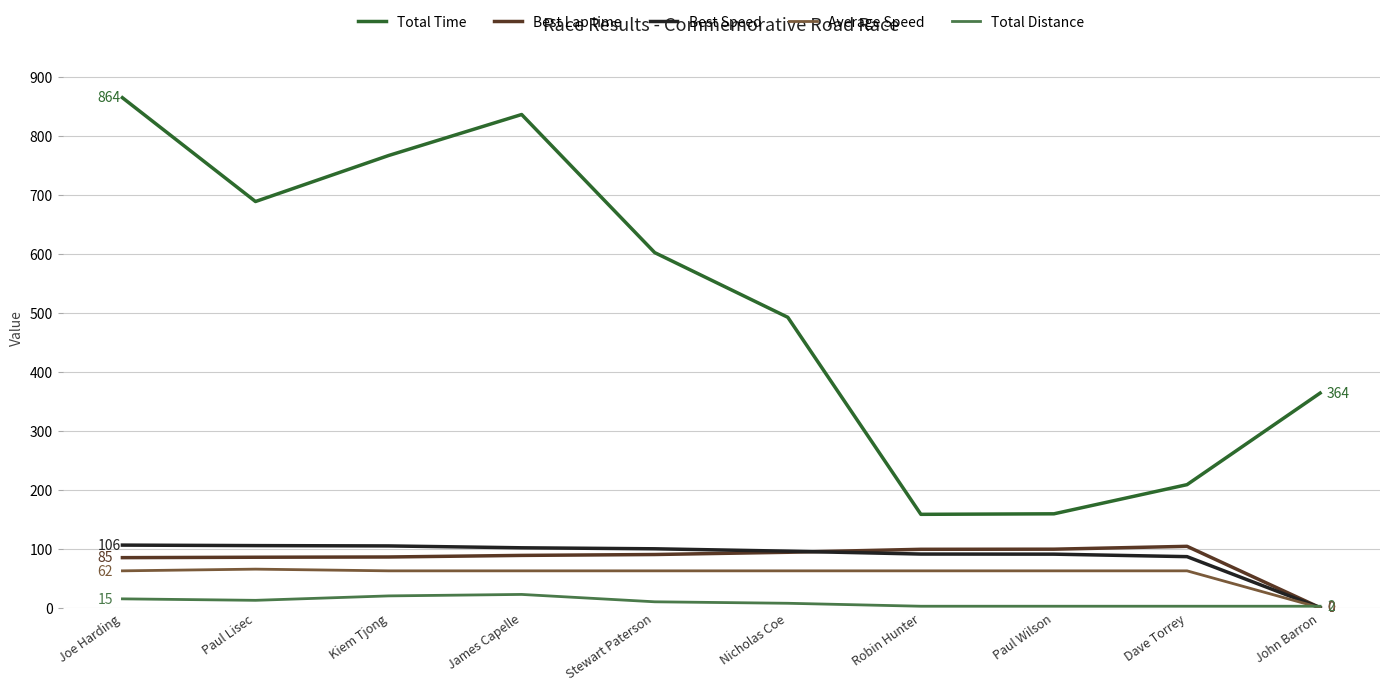

Count the number of categories in the chart.

10